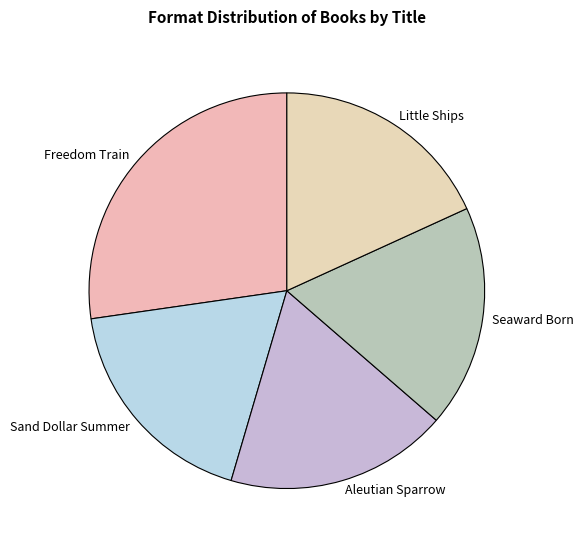

What is the largest slice in the pie chart?

Freedom Train